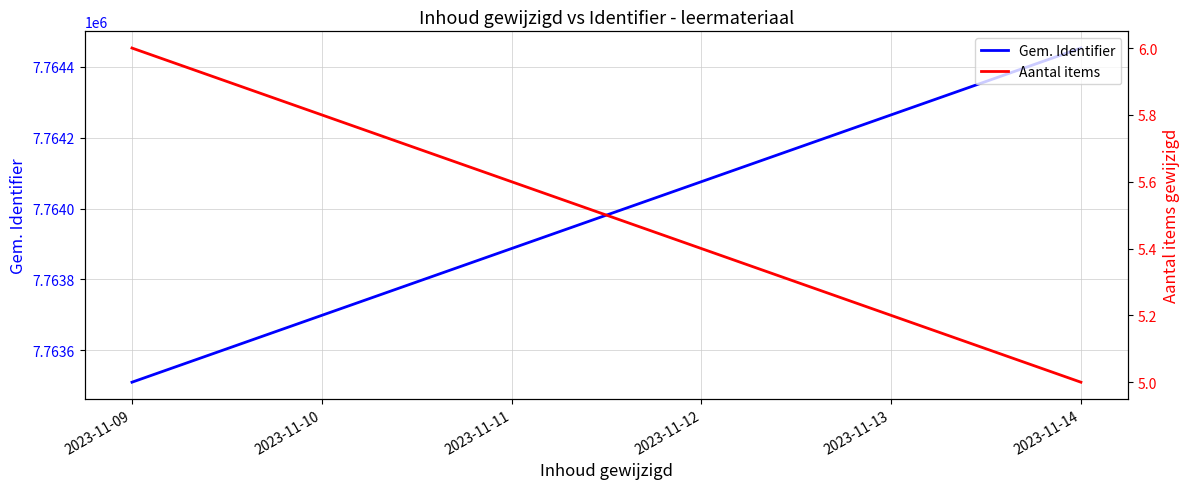

Reading left to right, extract all data points from this chart.

Gem. Identifier: 7763510.0	7764453.4
Aantal items: 6.0	5.0